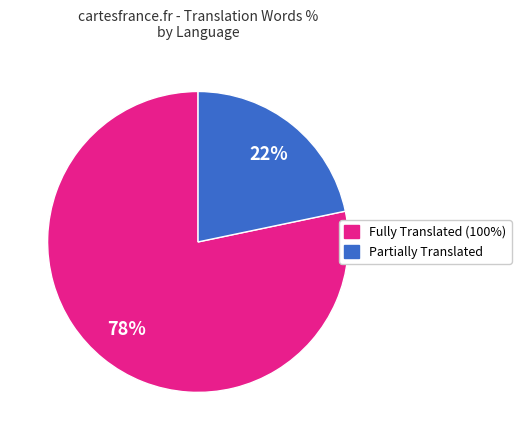

To the nearest percent, what is the average slice percentage?

50%